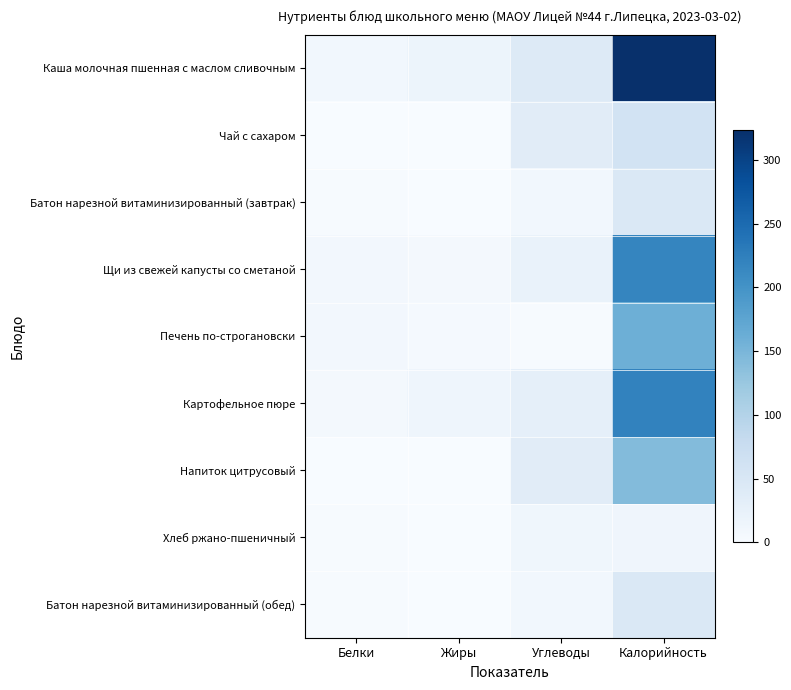

Count the number of categories in the chart.

4